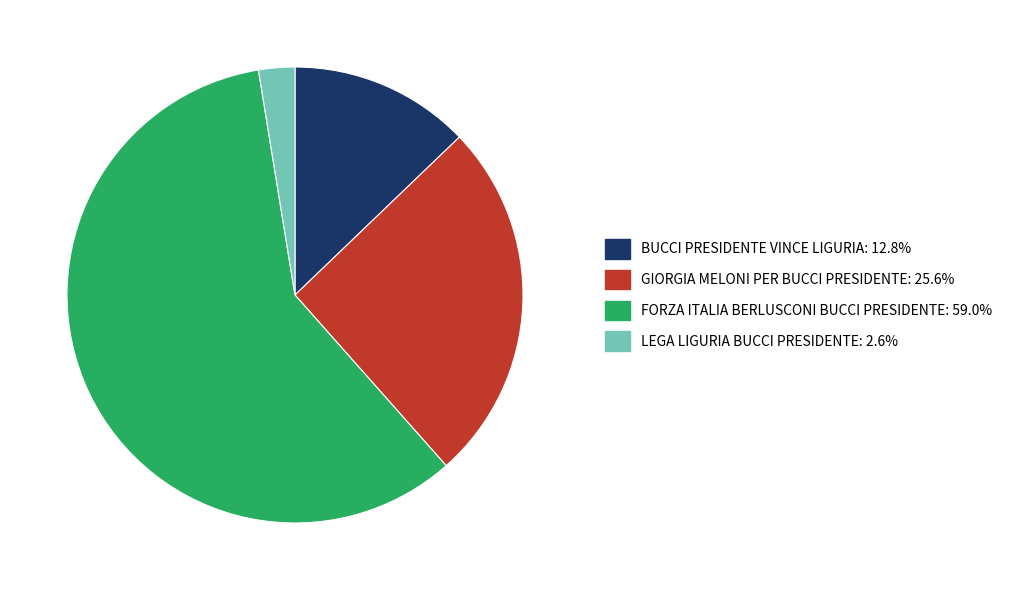

Is there a majority slice in this chart?

Yes